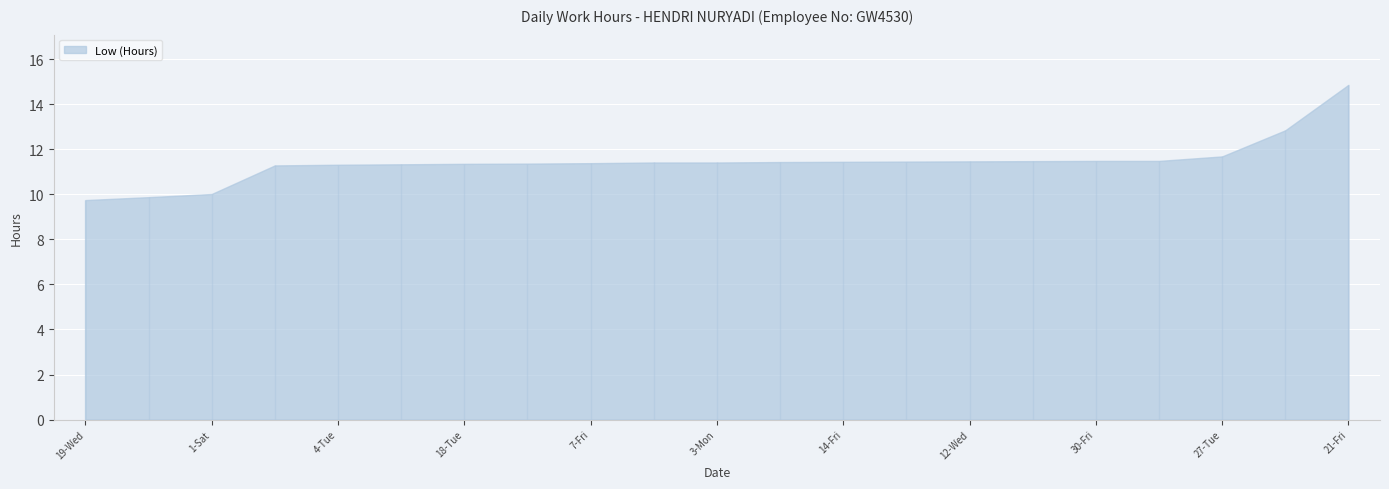

The value at 15-Sat is 3.2. True or false?

False